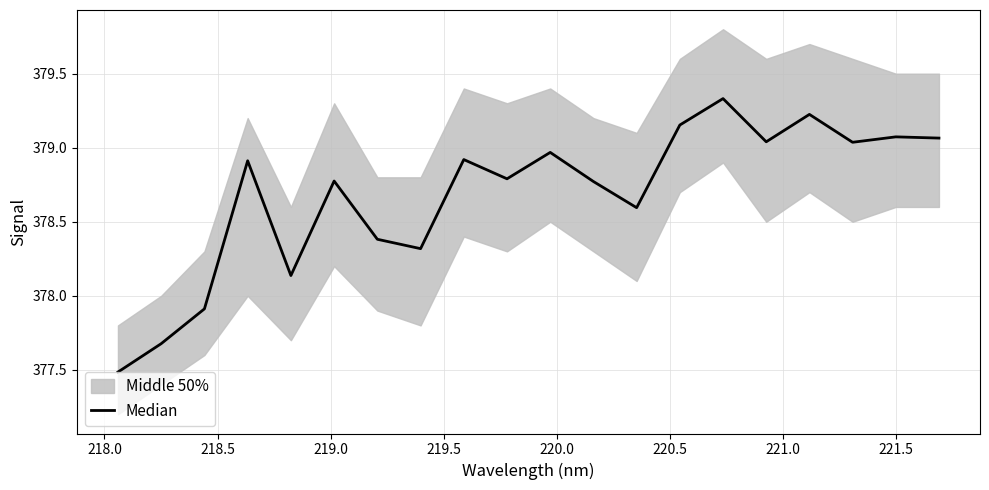

Where is the data nearest to the value 378?

218.5